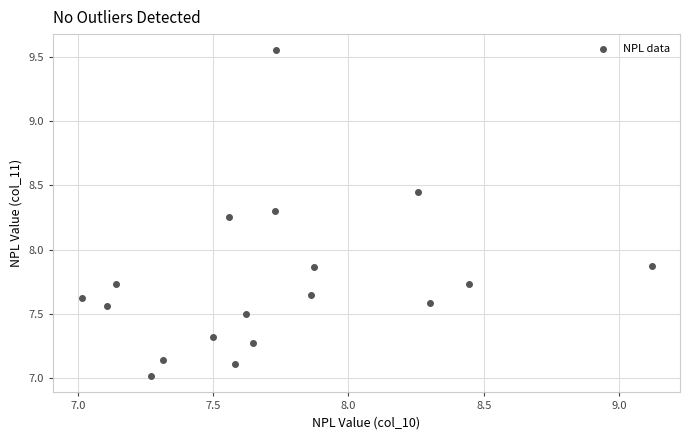

What is the range of X values (max minus min)?

2.1